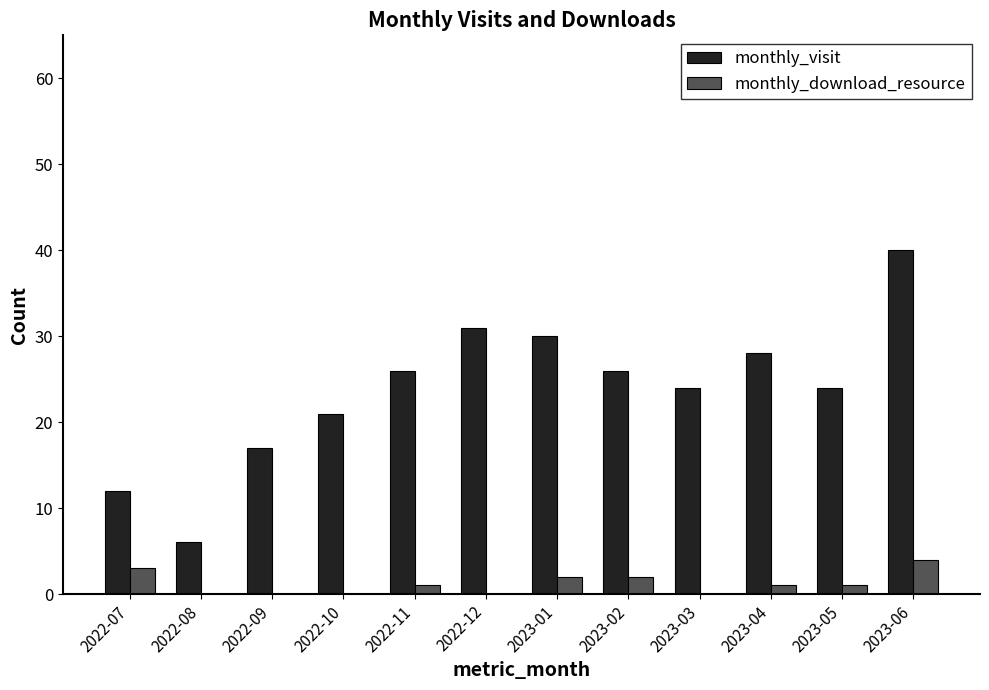

What is the maximum value shown in the chart?

40